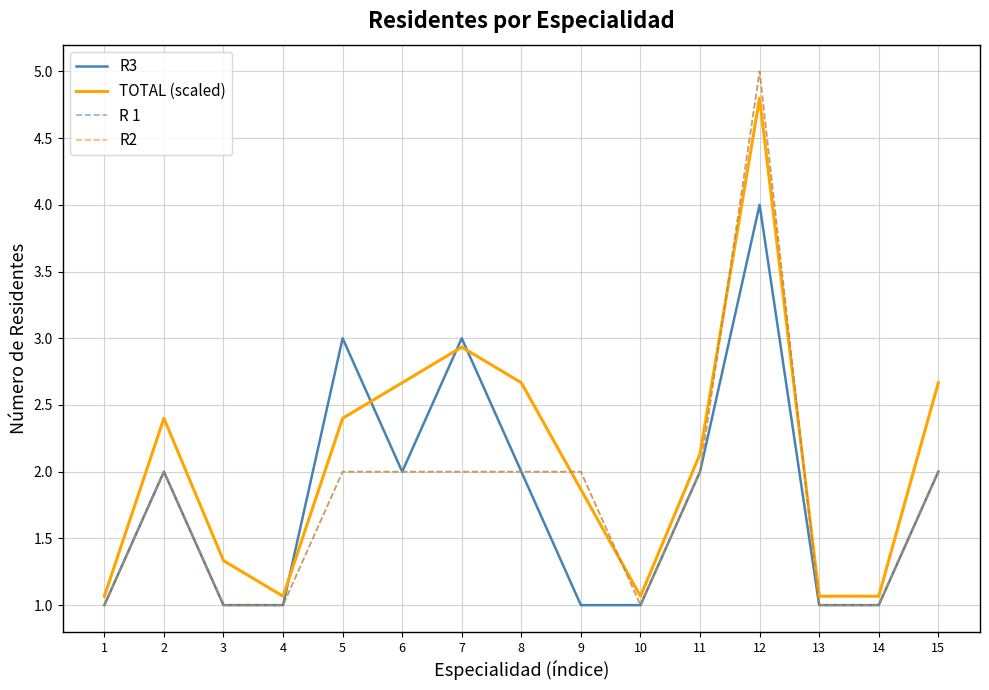

Does the chart have visible grid lines?

Yes